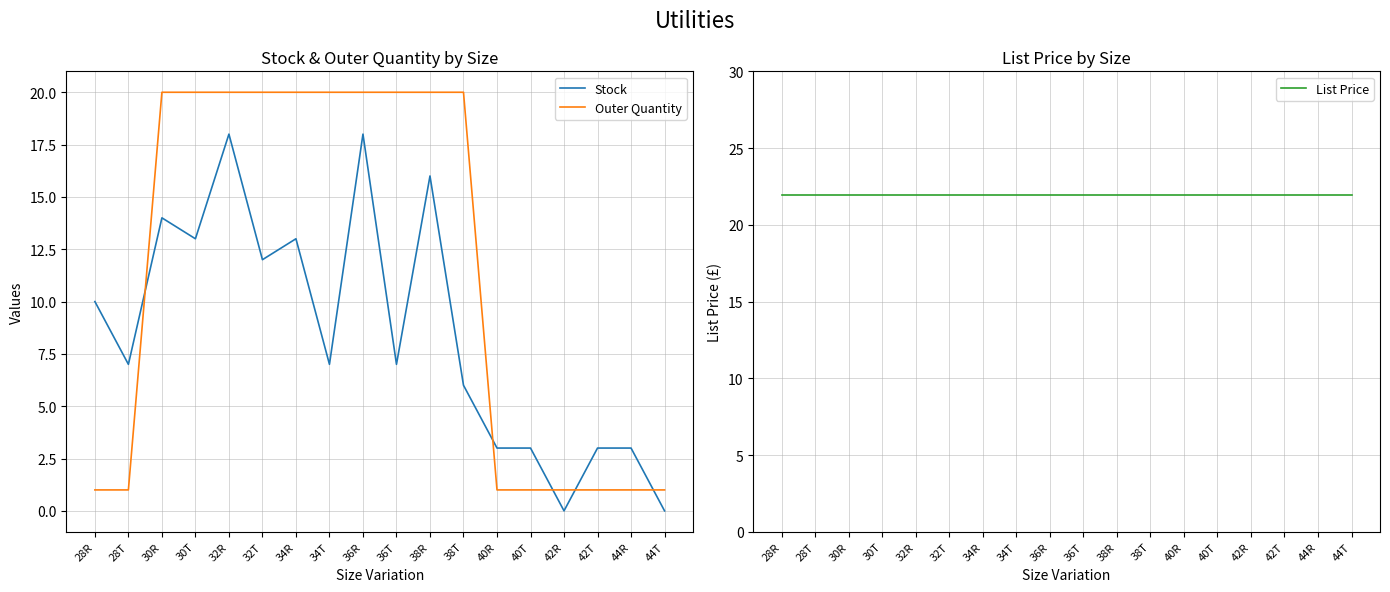

How many lines are shown in the chart?

3